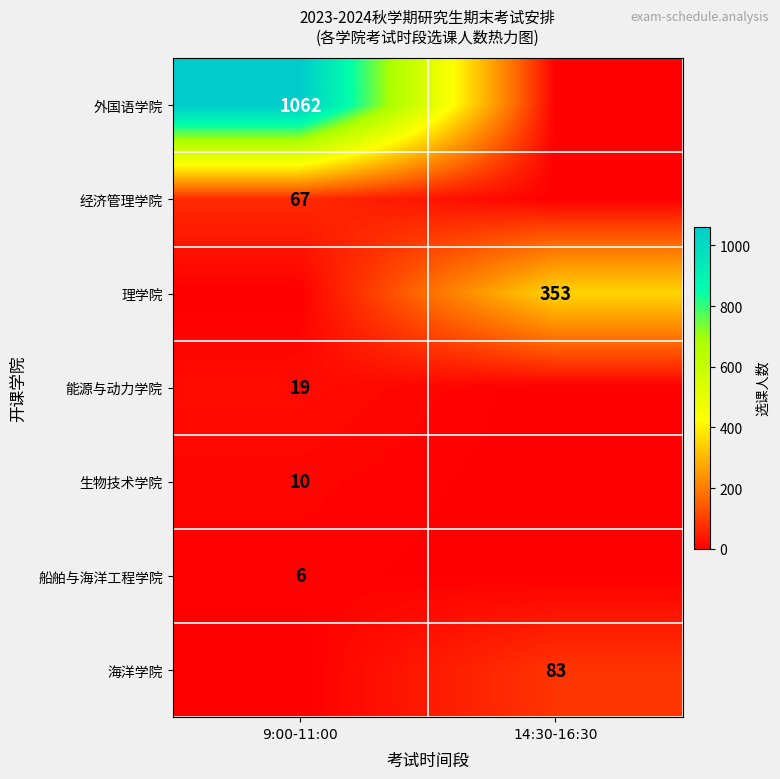

Is it true that 经济管理学院 equals 103 at 9:00-11:00?

False